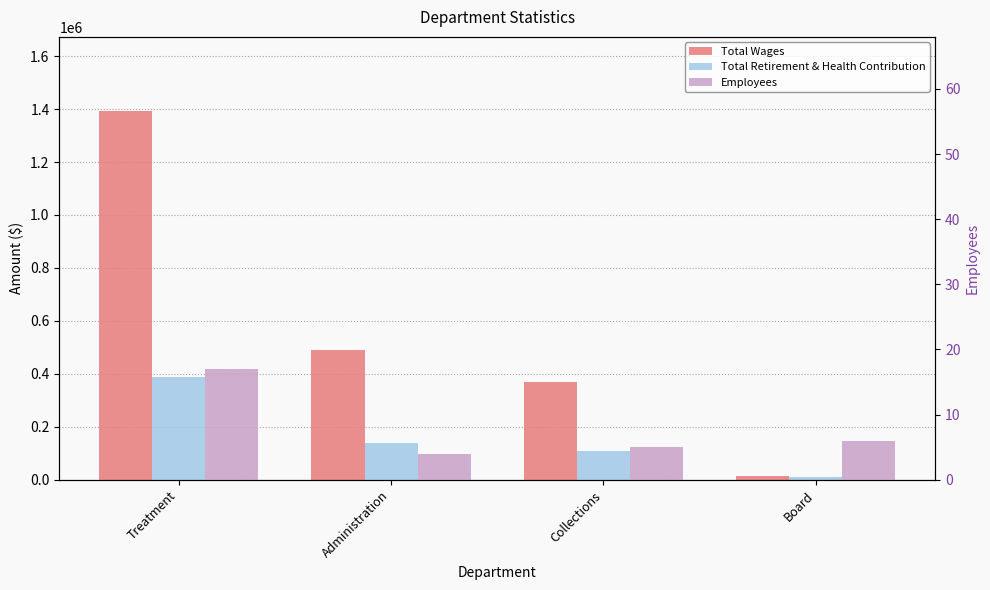

What are all the series names shown in the legend?

Total Wages, Total Retirement & Health Contribution, Employees